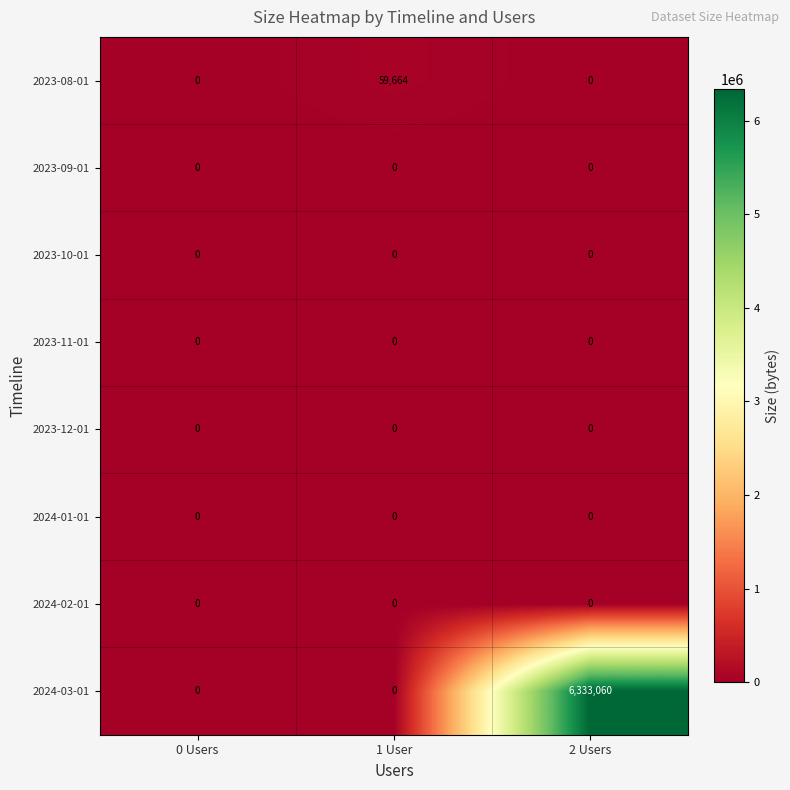

How many series are shown in this chart?

8